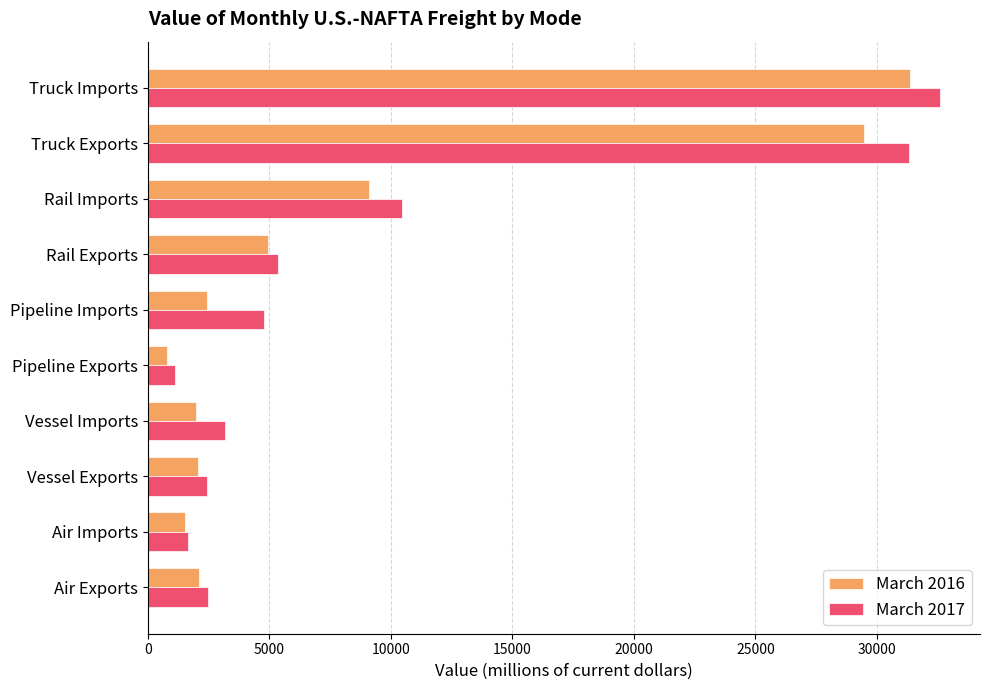

Which label corresponds to the largest value in the chart?

Truck Imports